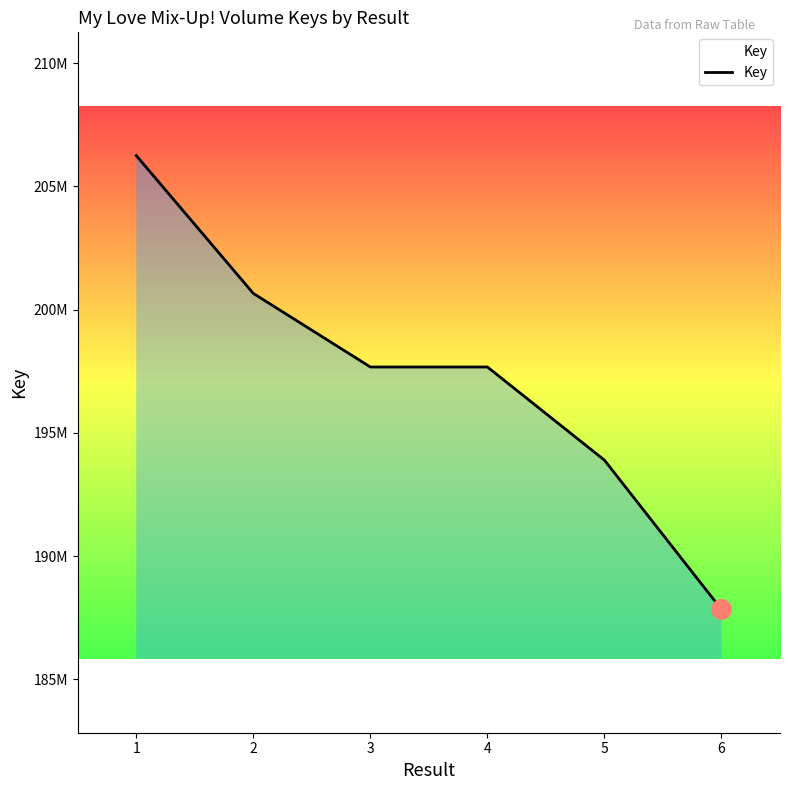

The value at 5 is 257296569. True or false?

False